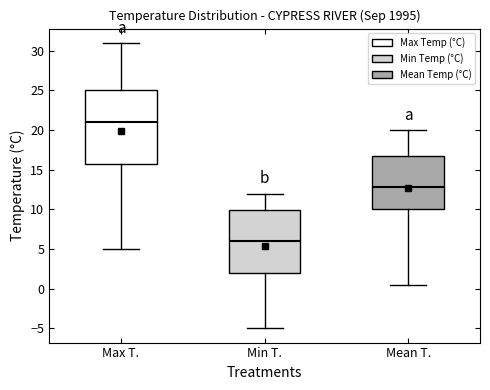

Which box is the tallest, from its lower edge to its upper edge?

Max T.